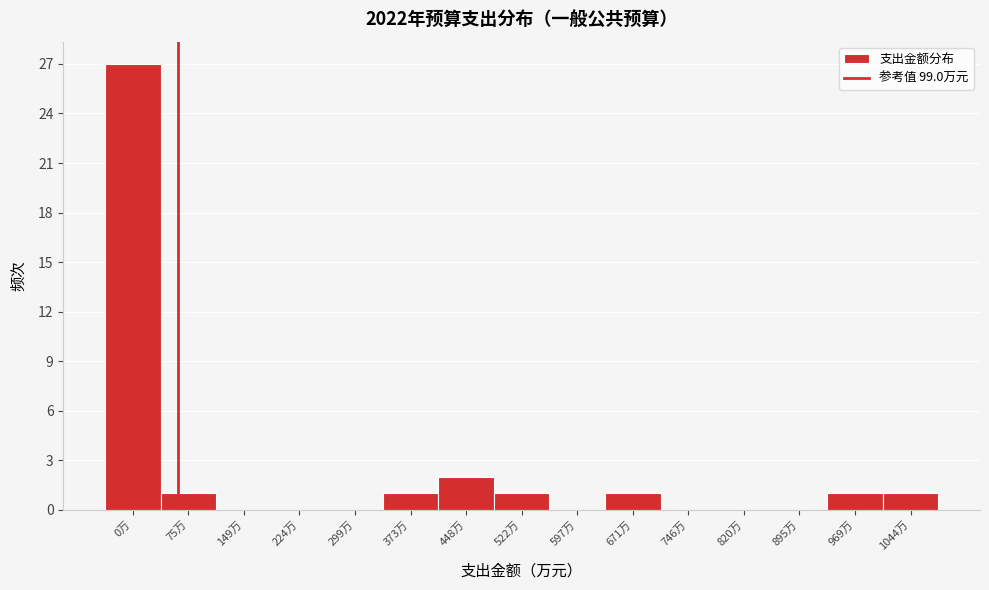

Reading right to left, extract all data points from this chart.

1044万=1	969万=1	895万=0	820万=0	746万=0	671万=1	597万=0	522万=1	448万=2	373万=1	299万=0	224万=0	149万=0	75万=1	0万=27